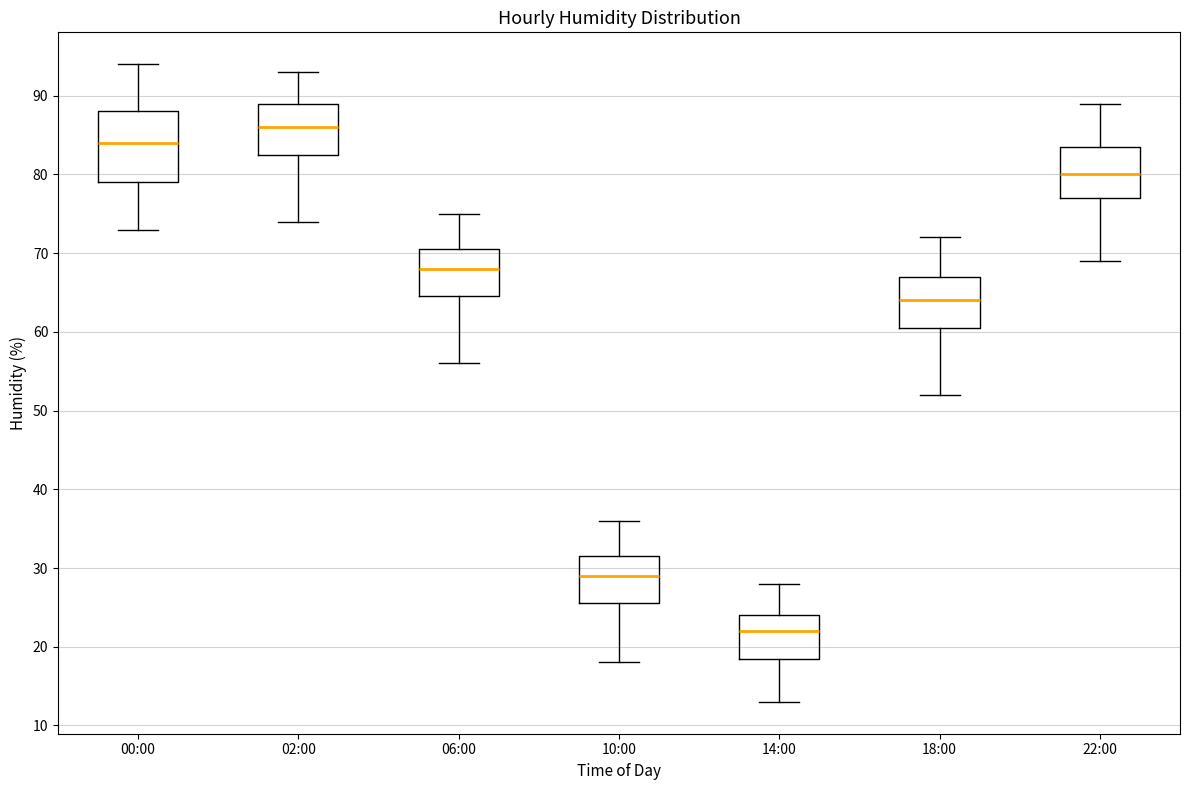

Where does the median line of the box for 00:00 sit on the y-axis? The values are not printed on the chart, so give them approximately, as read against the axis.

84